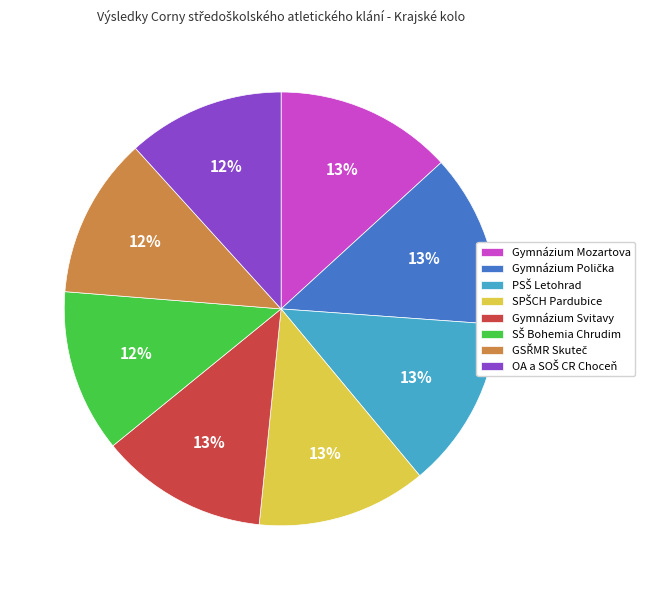

To the nearest percent, what portion does Gymnázium Mozartova represent?

13%